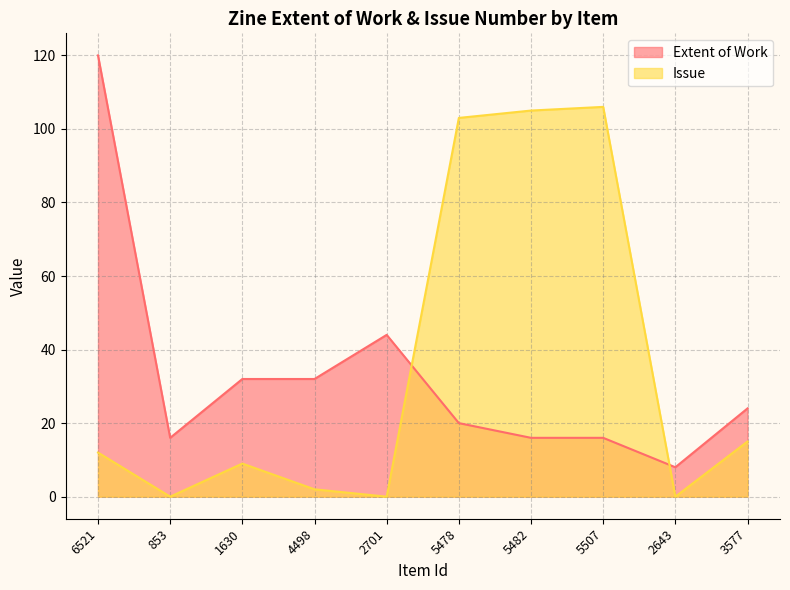

What is the sum of all Issue values?

352